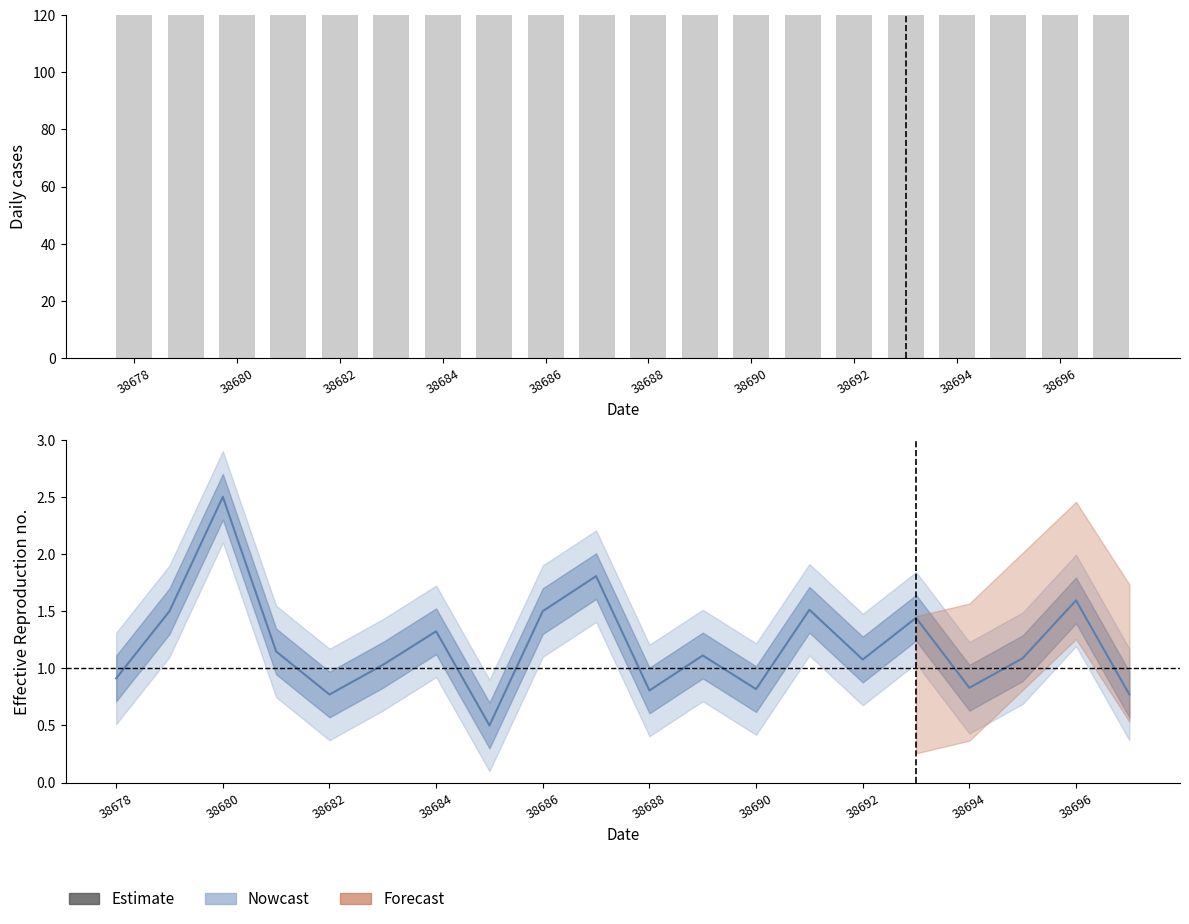

Is it true that col_5 equals 1.4 at 38690?

False